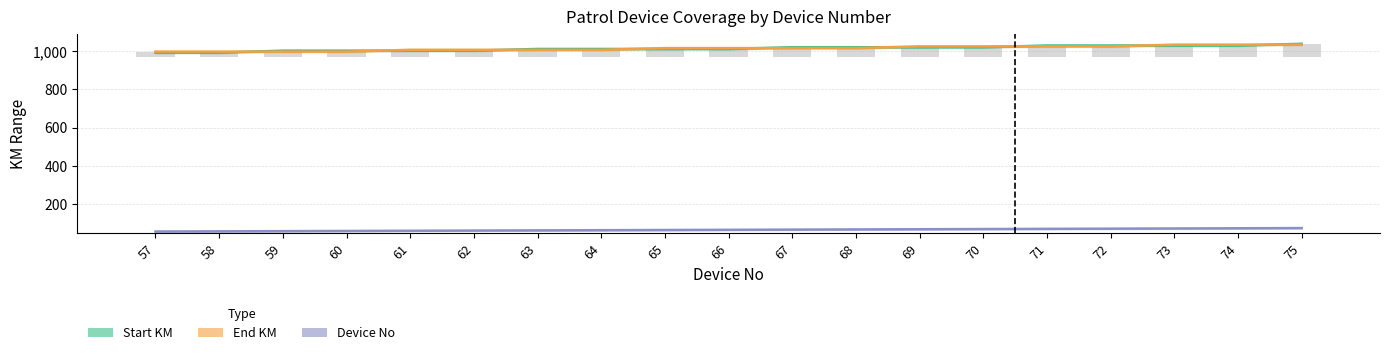

Does the chart contain stacked bars?

No